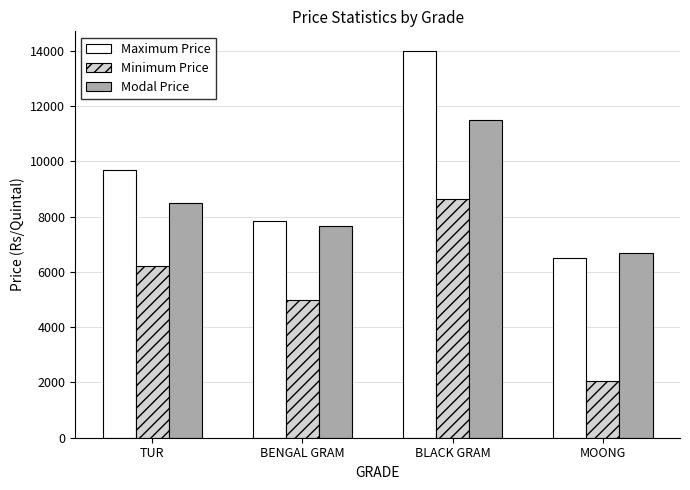

What is the average value of the Minimum Price series?

5475